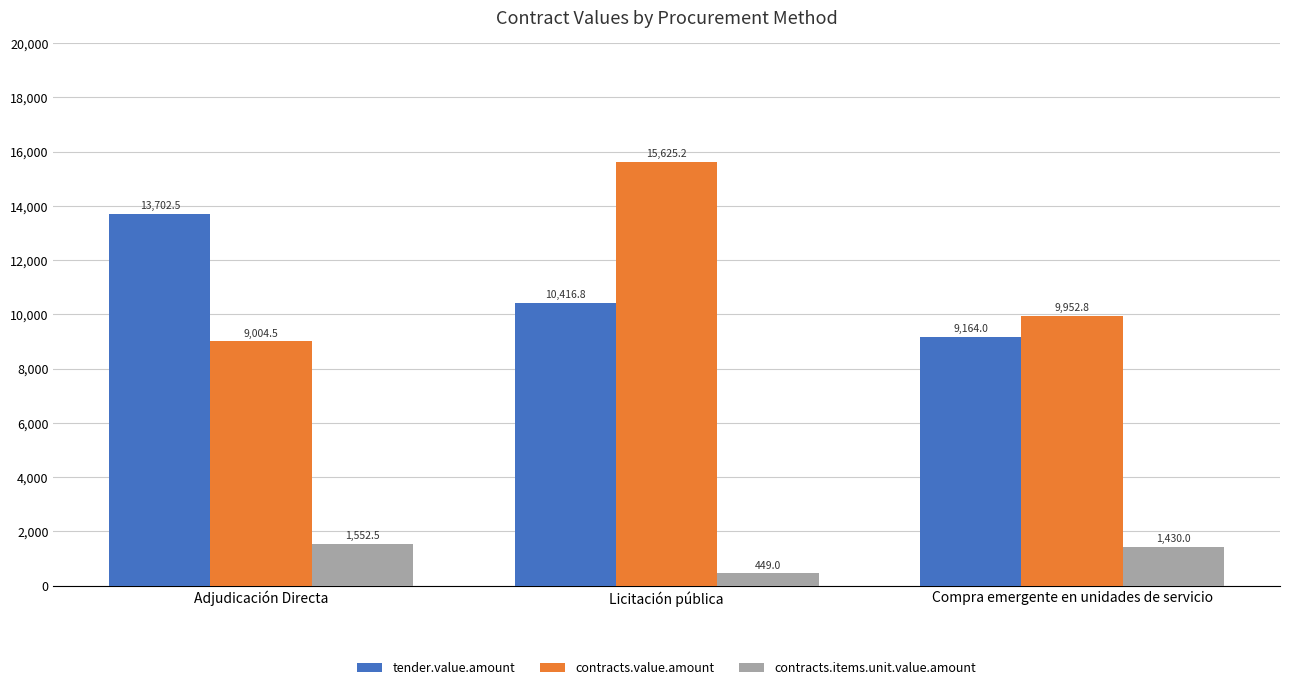

What is the greatest value displayed?

15625.2